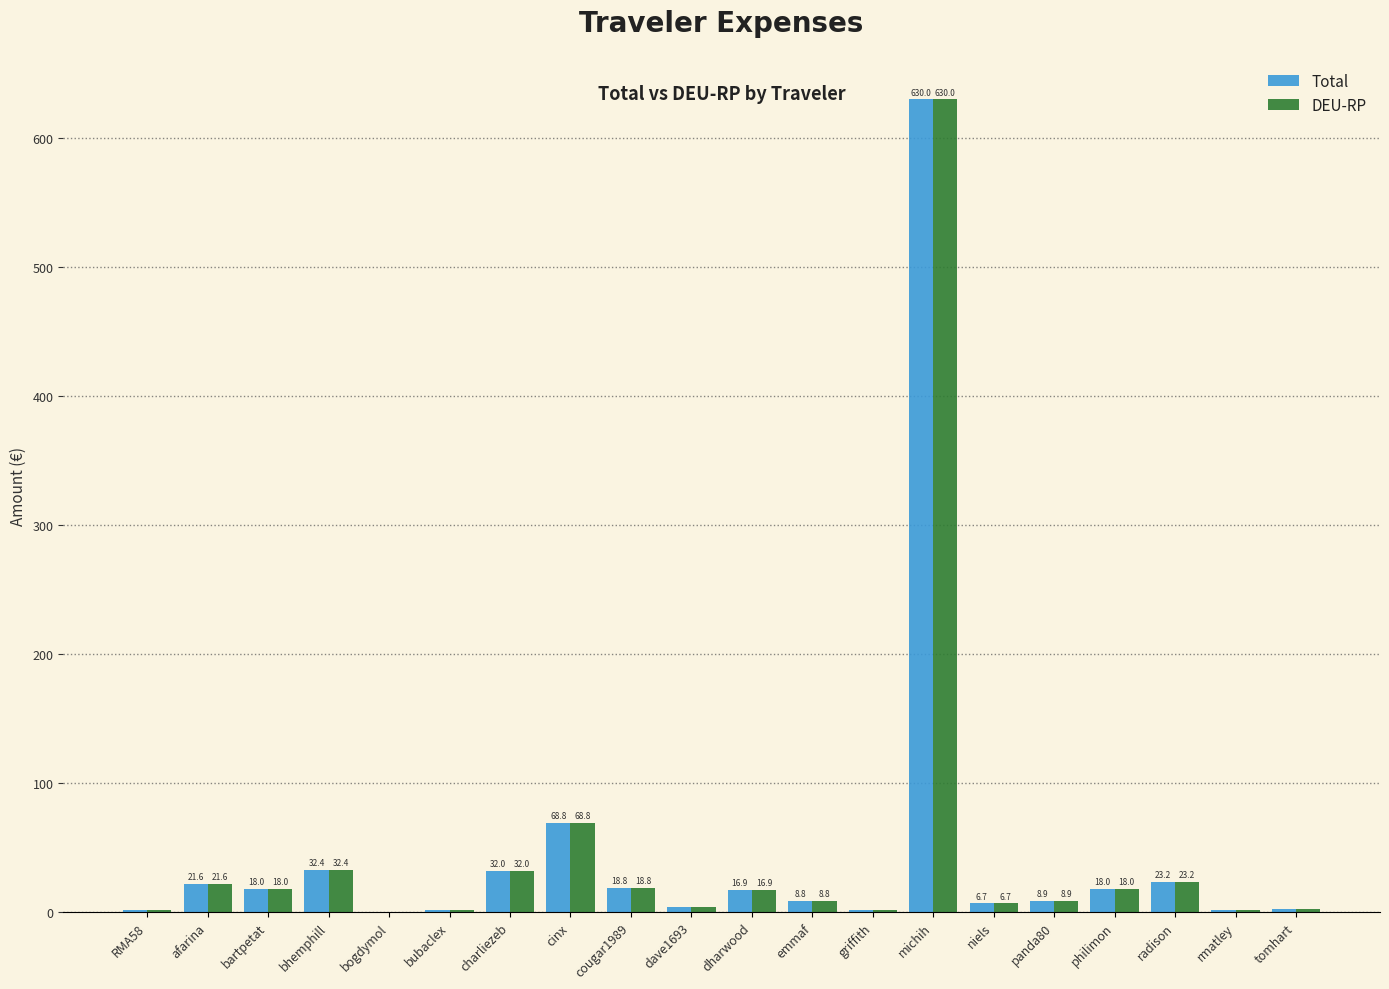

What is the sum of the DEU-RP values at cougar1989 and bubaclex?

20.5